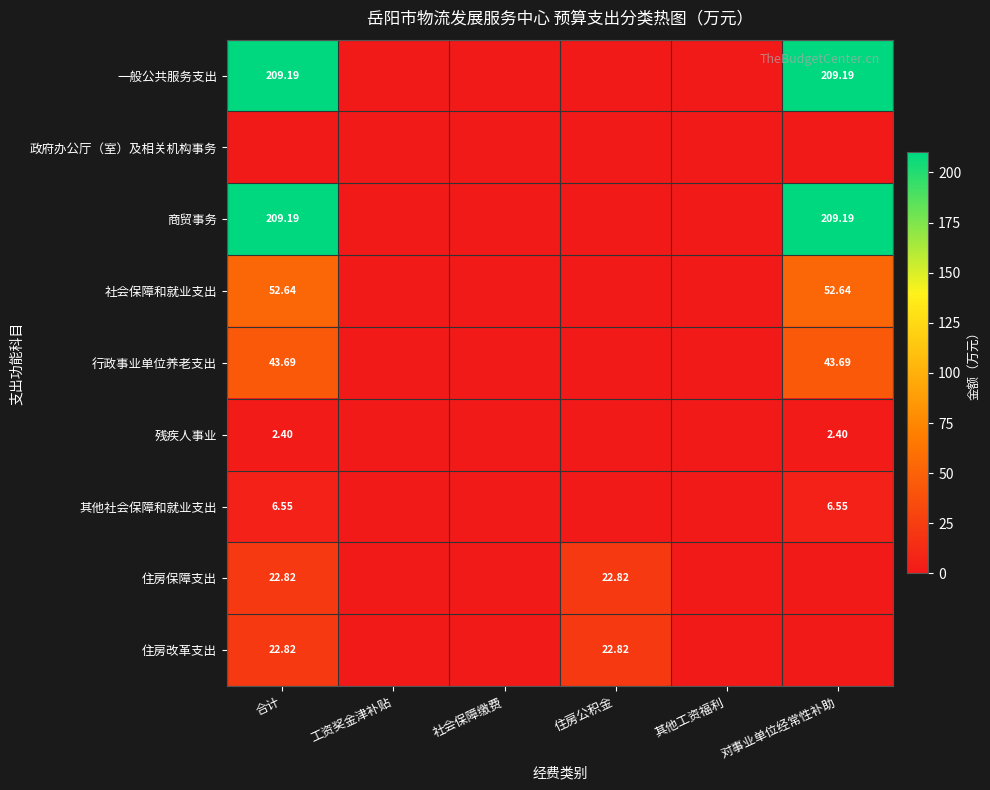

What is the sum of all 住房改革支出 values?

45.6